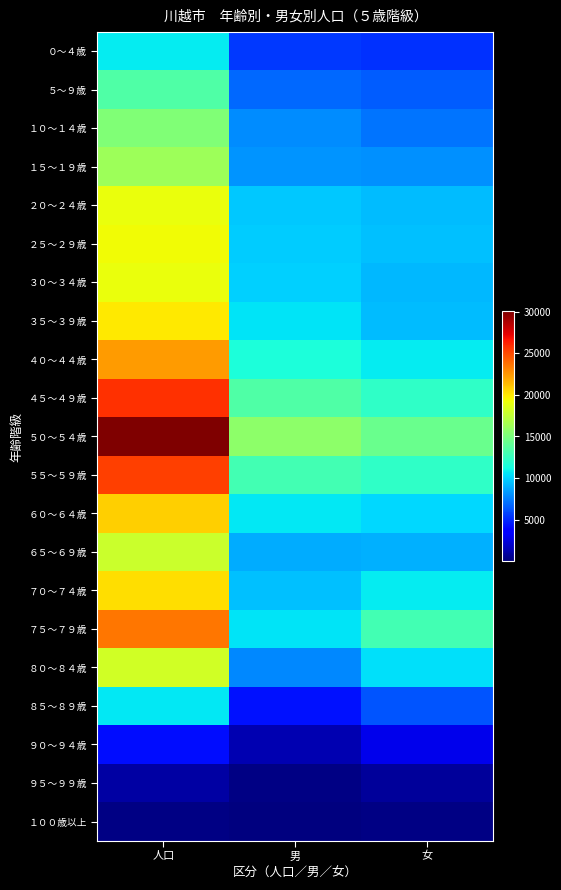

Reading left to right, what are all the values shown in this chart?

０～４歳: 人口=10777	男=5523	女=5254
５～９歳: 人口=13430	男=6862	女=6568
１０～１４歳: 人口=15189	男=7976	女=7213
１５～１９歳: 人口=16244	男=8204	女=8040
２０～２４歳: 人口=19012	男=9682	女=9330
２５～２９歳: 人口=19264	男=9794	女=9470
３０～３４歳: 人口=19115	男=9908	女=9207
３５～３９歳: 人口=19900	男=10536	女=9363
４０～４４歳: 人口=22391	男=11606	女=10785
４５～４９歳: 人口=25700	男=13471	女=12229
５０～５４歳: 人口=30033	男=15633	女=14400
５５～５９歳: 人口=25298	男=13004	女=12294
６０～６４歳: 人口=20694	男=10588	女=10106
６５～６９歳: 人口=17913	男=8893	女=9020
７０～７４歳: 人口=20198	男=9474	女=10724
７５～７９歳: 人口=23478	男=10527	女=12951
８０～８４歳: 人口=18129	男=7754	女=10375
８５～８９歳: 人口=10650	男=4330	女=6320
９０～９４歳: 人口=4233	男=1391	女=2842
９５～９９歳: 人口=995	男=214	女=781
１００歳以上: 人口=152	男=12	女=140